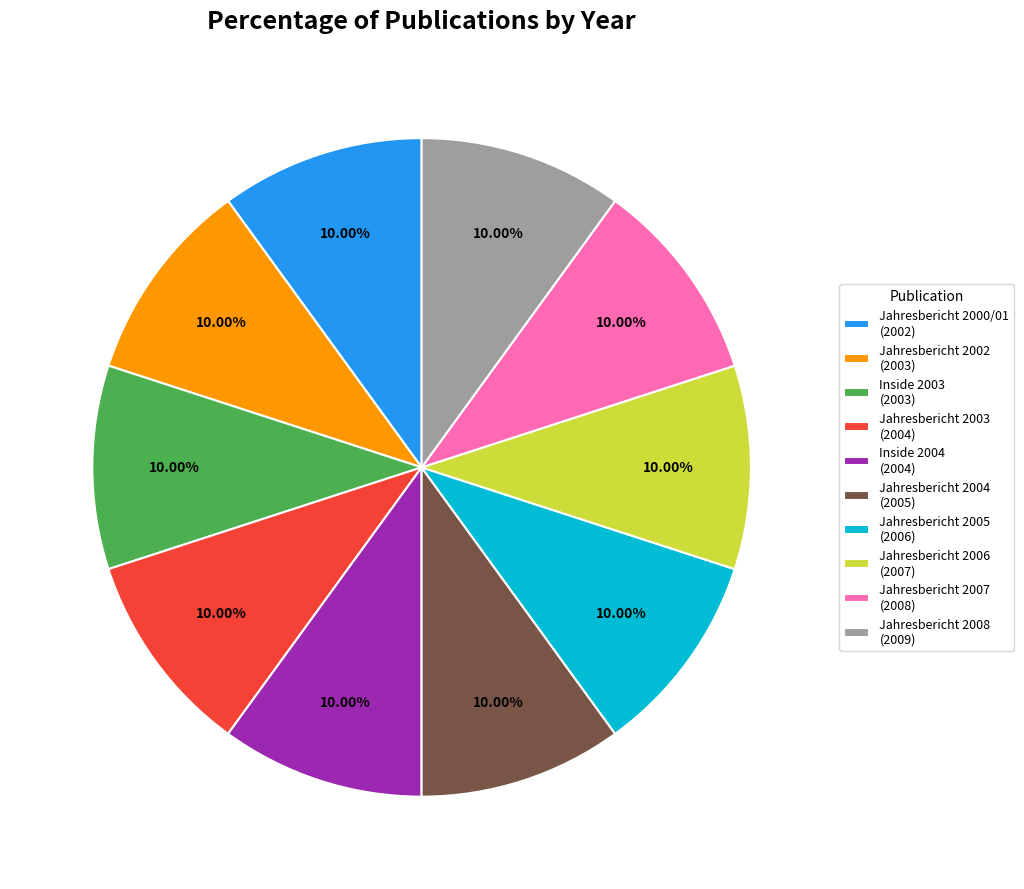

Approximately how many times larger is the value at Jahresbericht 2006 (2007) compared to Inside 2004 (2004)?

1.0